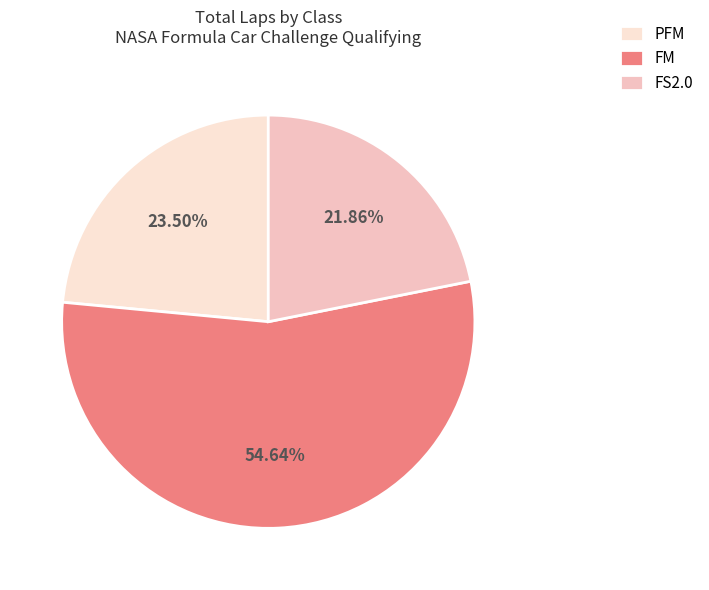

Is the sum of FM and PFM greater than half?

Yes